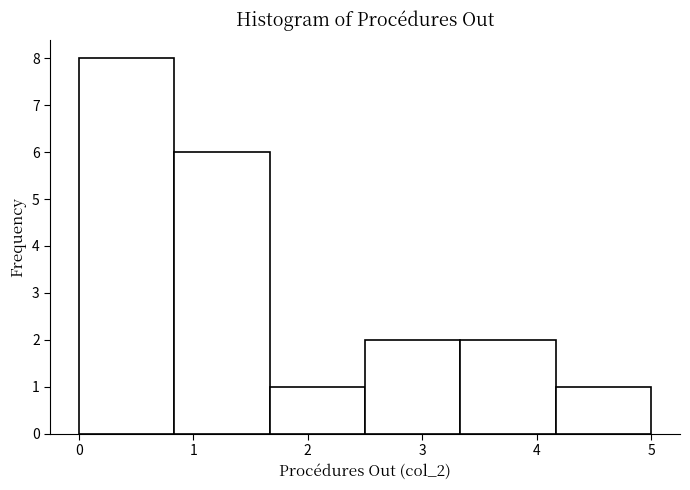

Reading left to right, transcribe this chart: for each bar, give the range it covers on the x-axis and its height. Neither the bar edges nor the heights are printed on the chart, so give them approximately, as read against the axes.

0.0 to 0.8: 8
0.8 to 1.7: 6
1.7 to 2.5: 1
2.5 to 3.3: 2
3.3 to 4.2: 2
4.2 to 5.0: 1